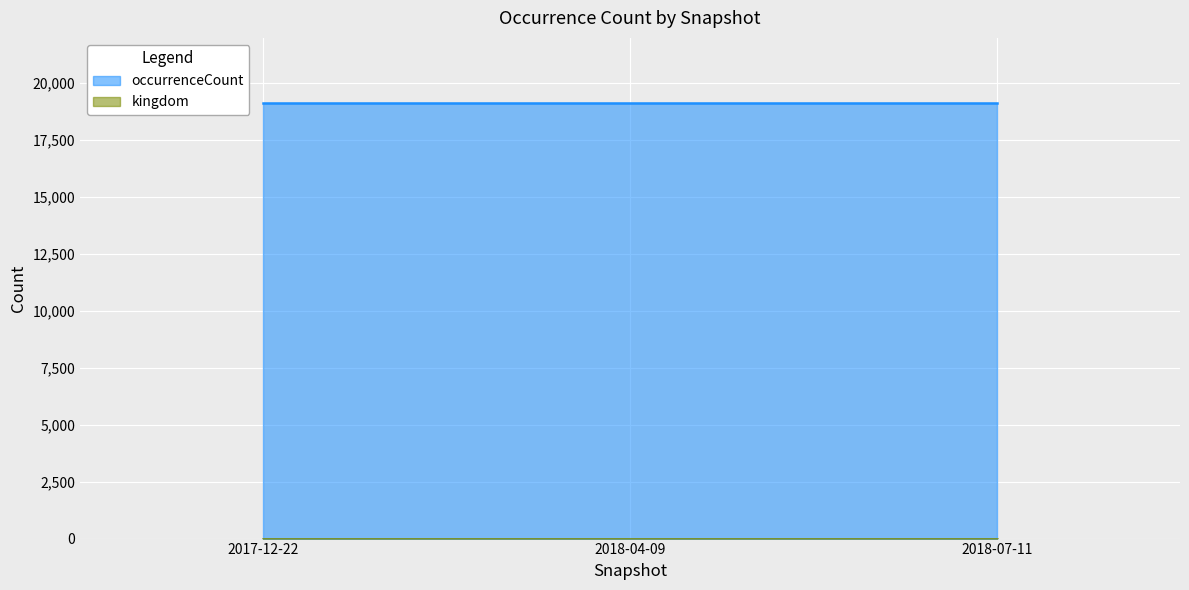

Rank the categories by kingdom value from lowest to highest.

2017-12-22, 2018-04-09, 2018-07-11